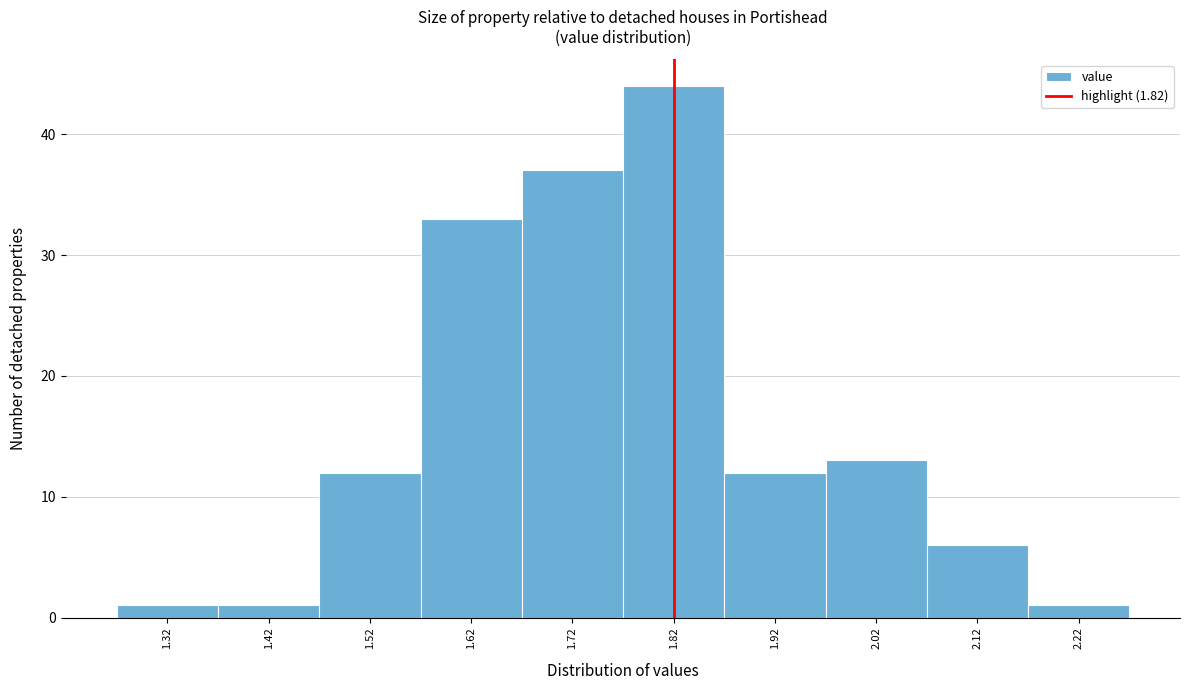

Reading left to right, list every bar in this chart as the range it spans on the x-axis followed by its height. The values are not printed on the chart, so give them approximately, as read against the axis.

1.27 to 1.37: 1
1.37 to 1.47: 1
1.47 to 1.57: 12
1.57 to 1.67: 33
1.67 to 1.77: 37
1.77 to 1.87: 44
1.87 to 1.97: 12
1.97 to 2.07: 13
2.07 to 2.17: 6
2.17 to 2.27: 1